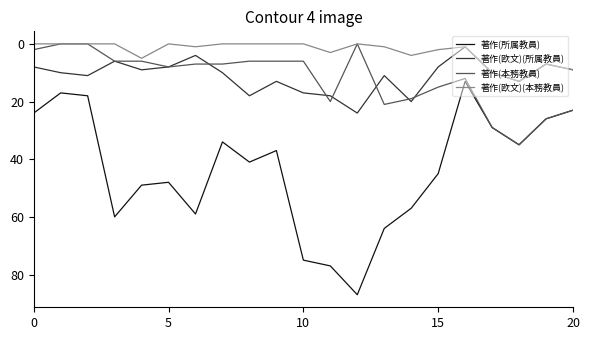

True or false: 著作(欧文)(所属教員) and 著作(本務教員) cross at least once.

True